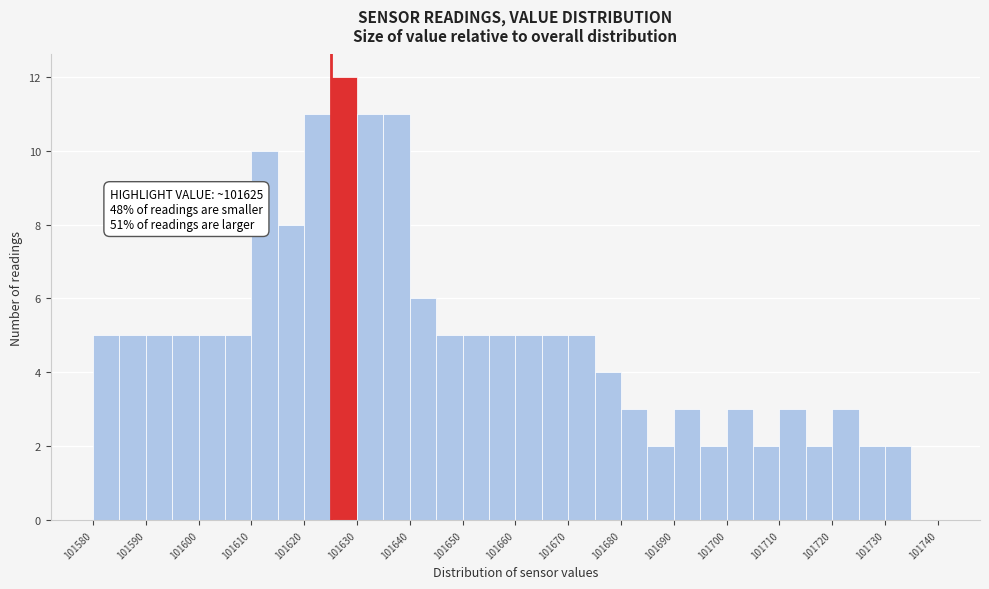

Over which range of the x-axis is the bar tallest?

101625 to 101630